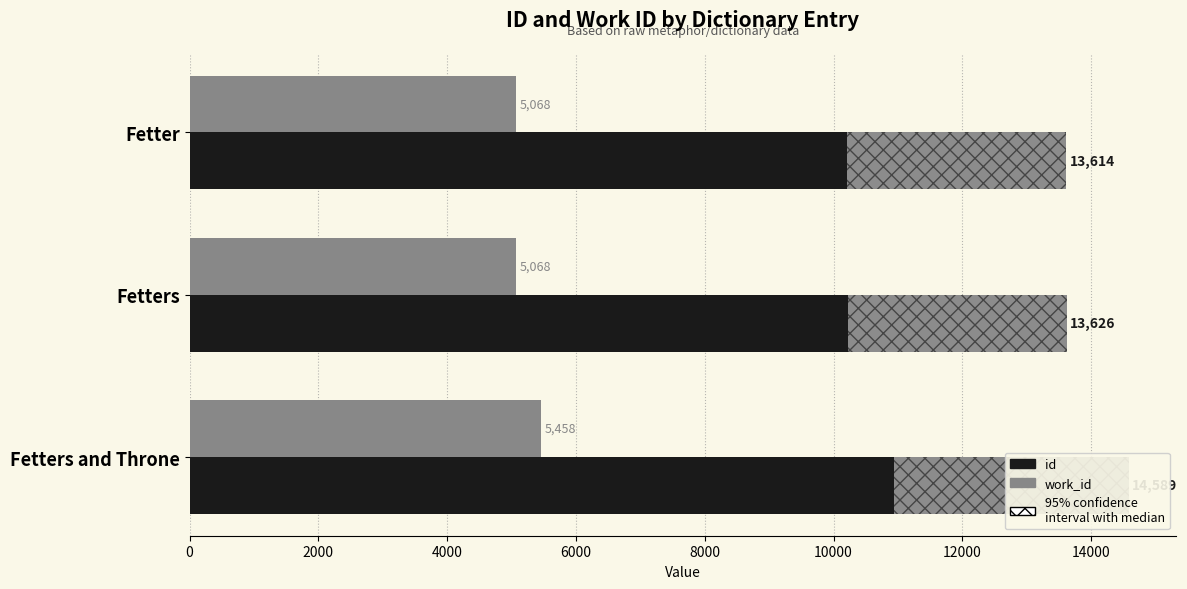

How many bars are there in total?

6